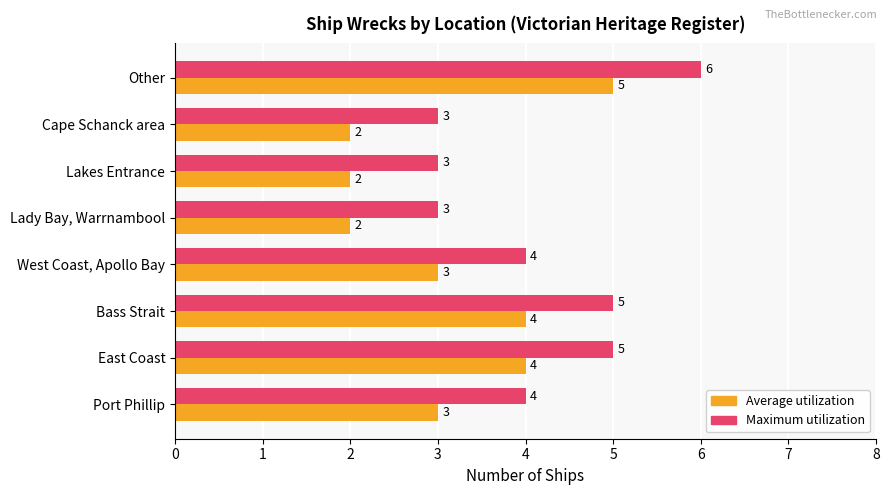

At which category is the sum across all series the highest?

Other